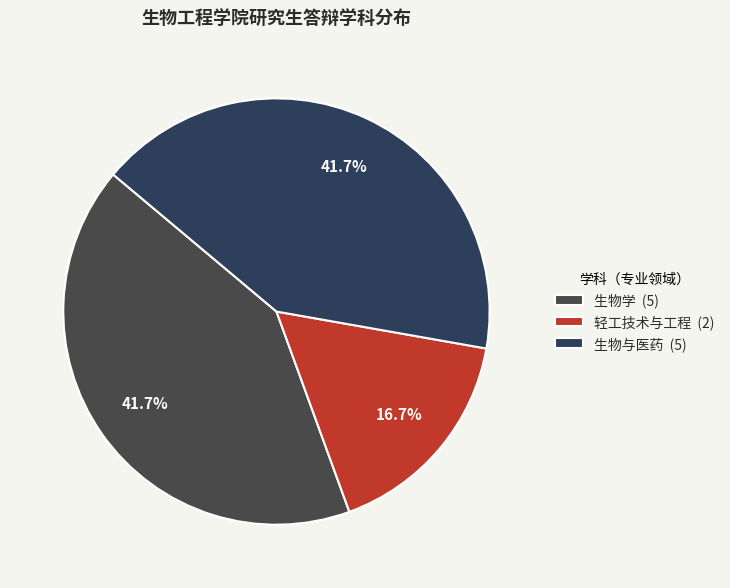

Approximately how many times larger is the value at 生物学 compared to 生物与医药?

1.0